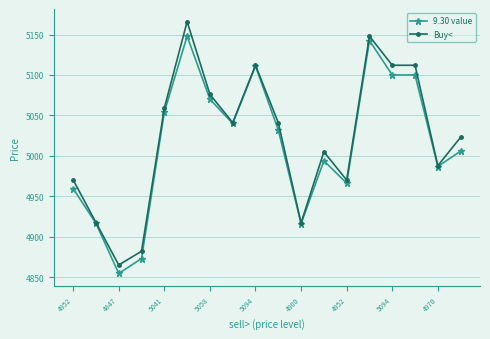

True or false: 9.30 value has more than 1 interior local peaks.

True